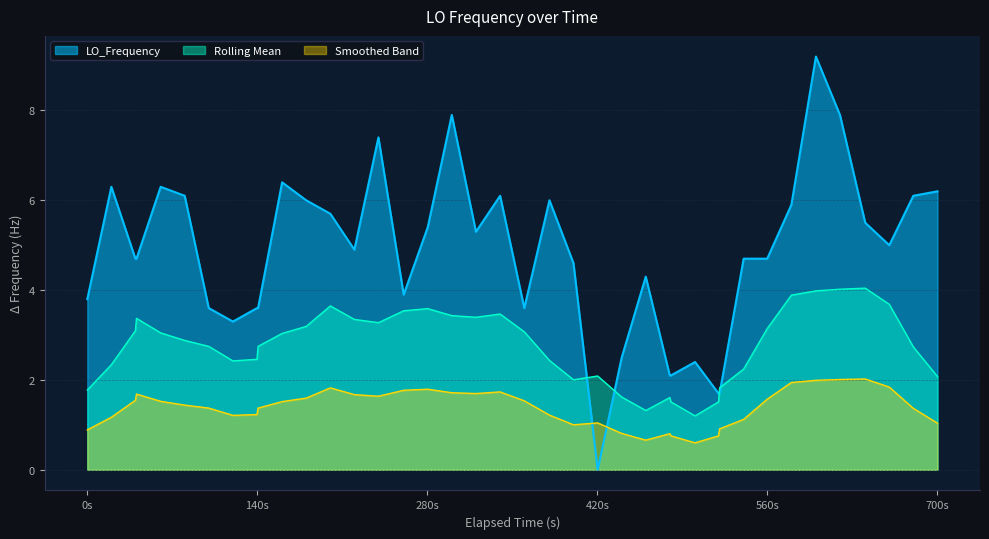

How many values are above zero?

39